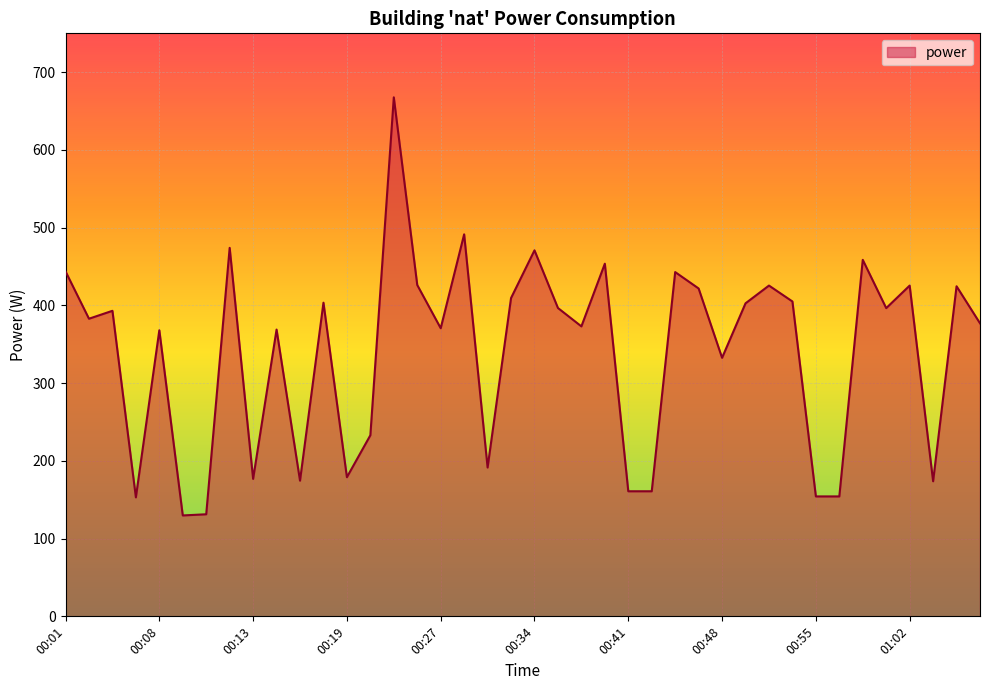

What is the smallest value displayed?

129.8